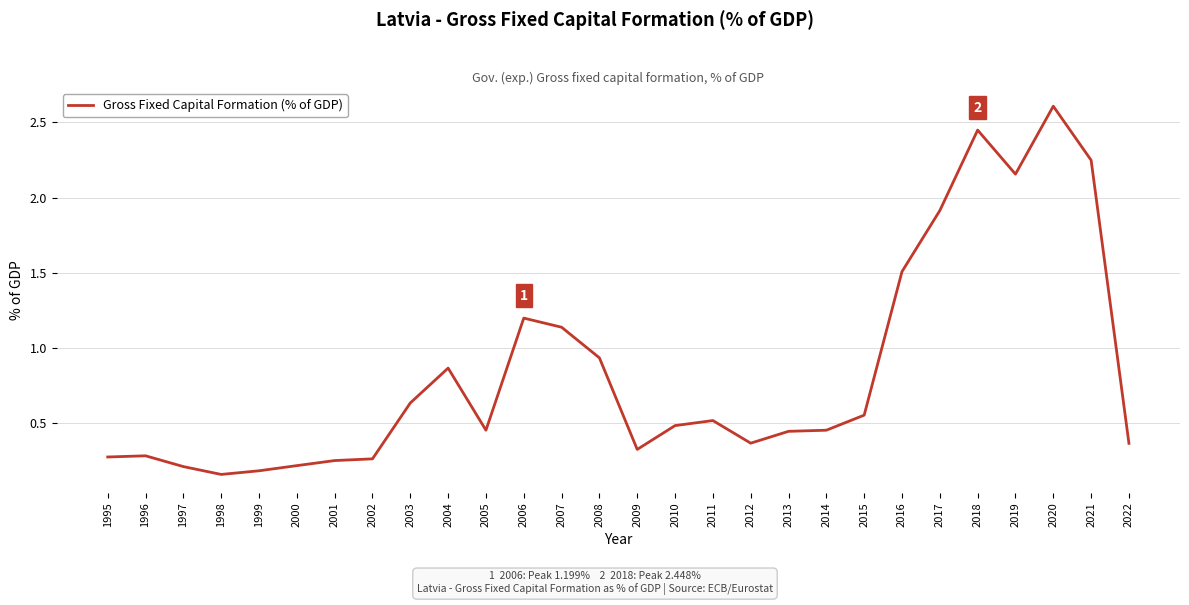

The value at 2011 is 0.5. True or false?

True